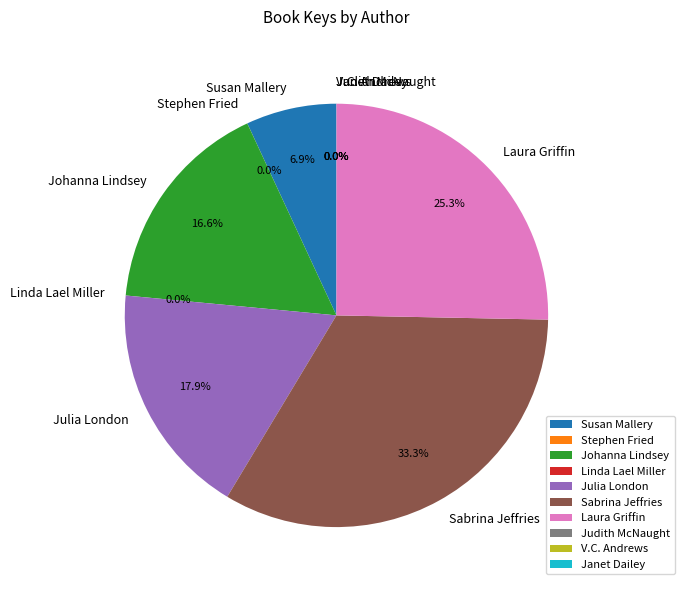

Combined, what portion of the pie is Susan Mallery and Laura Griffin?

32.2%